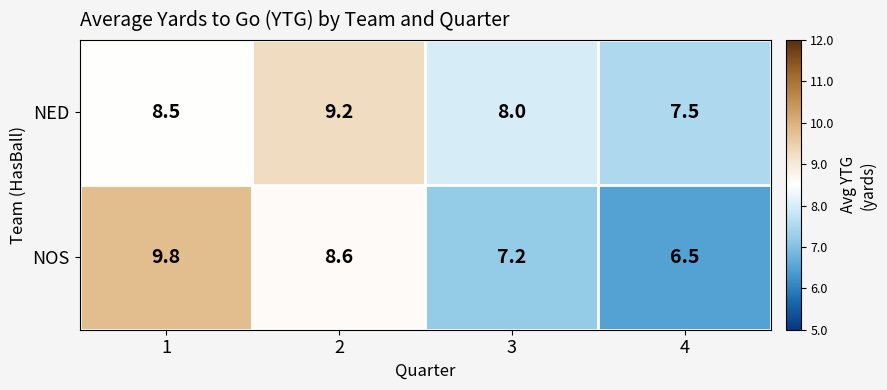

Reading left to right, what are all the values shown in this chart?

NED: 8.5	9.2	8.0	7.5
NOS: 9.8	8.6	7.2	6.5